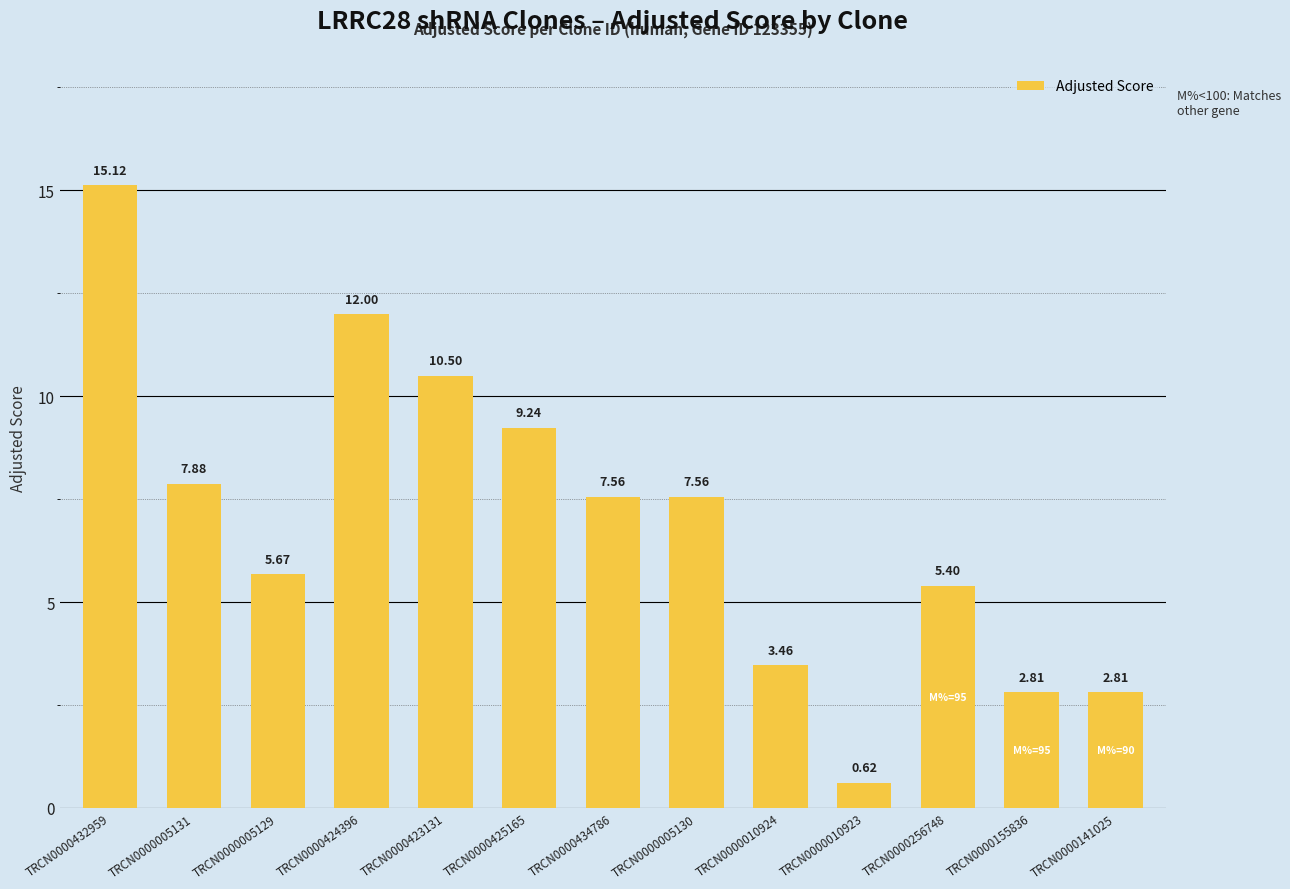

What position from the right is TRCN0000424396?

10